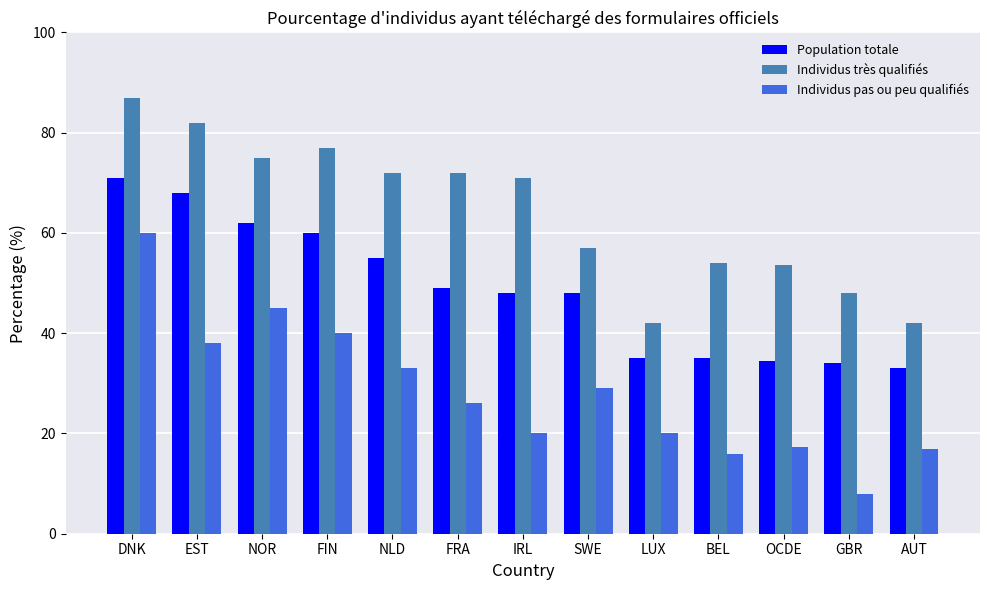

The value of Individus pas ou peu qualifiés at GBR is 8.0. True or false?

True